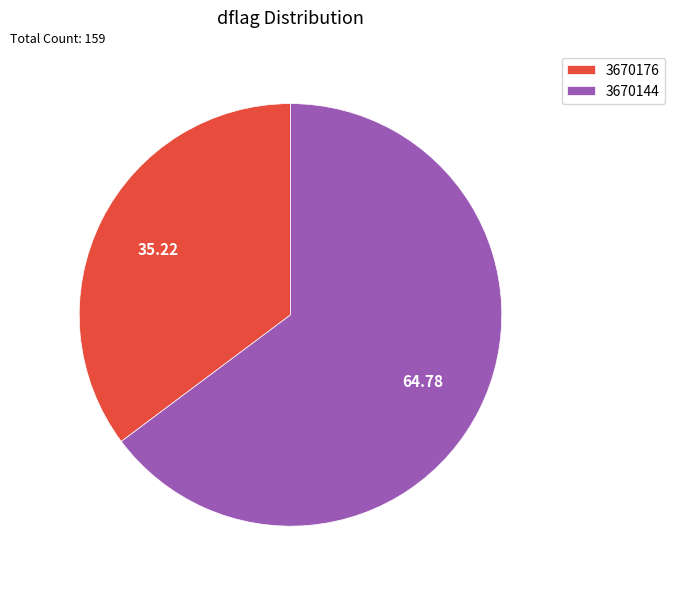

Does any single category account for the majority?

Yes